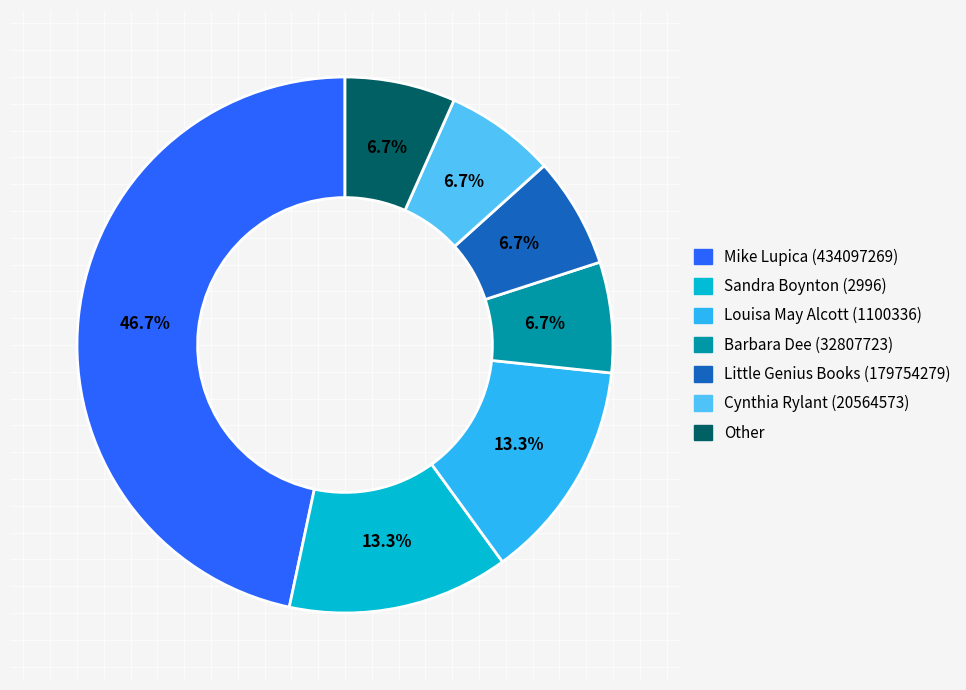

Is Mike Lupica (434097269) the majority of the pie?

No